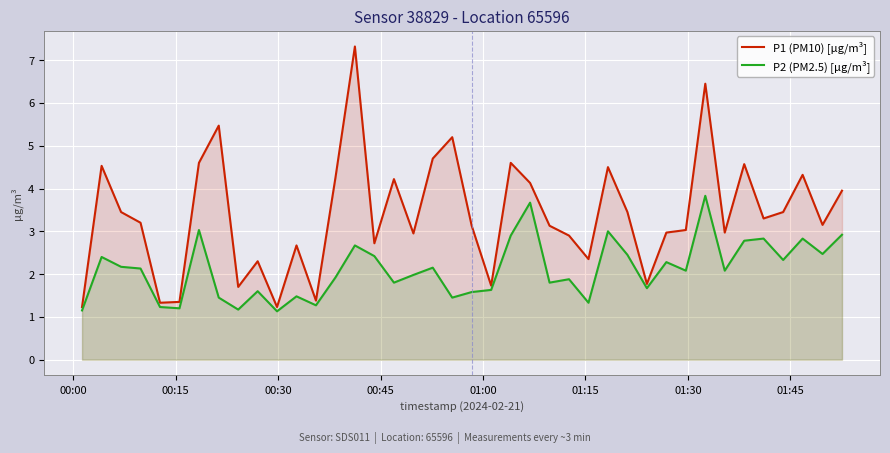

How many lines are shown in the chart?

2